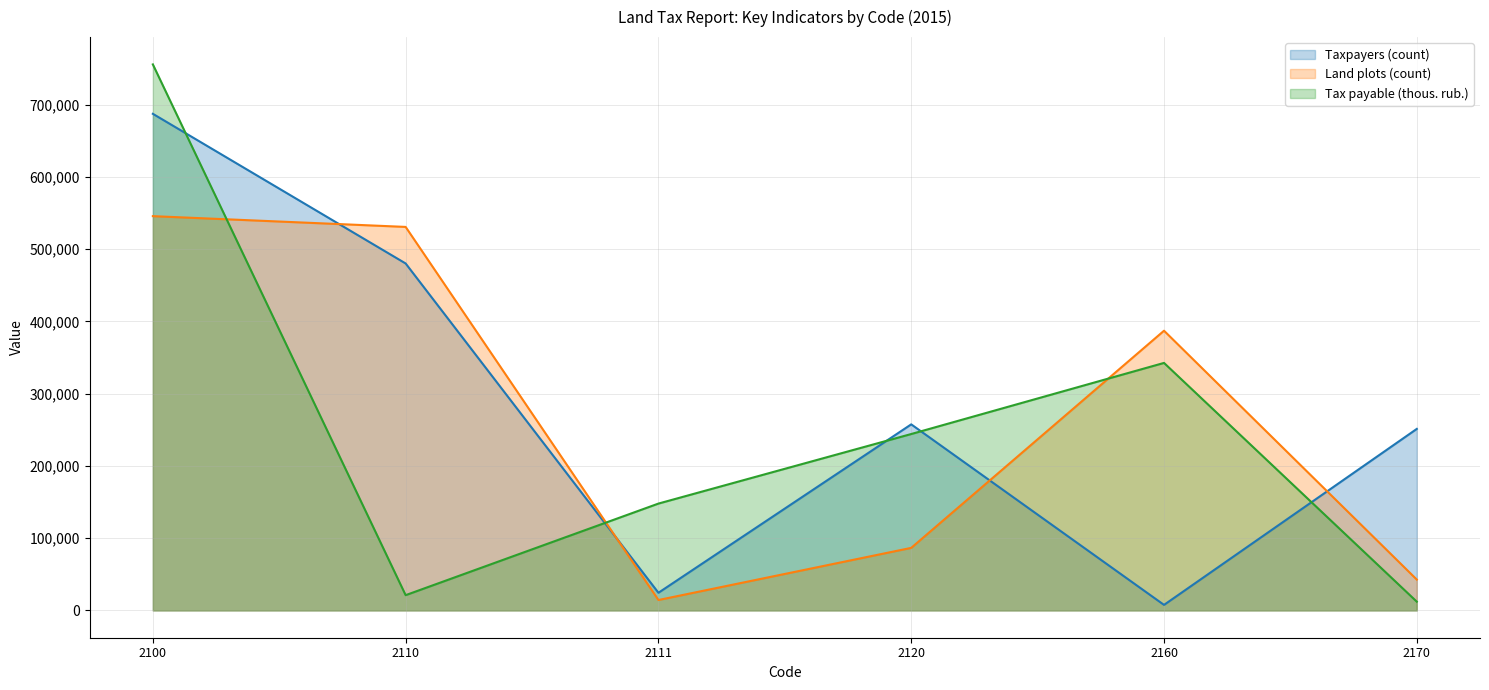

List the series in order of their peak value, highest first.

Tax payable (thous. rub.), Taxpayers (count), Land plots (count)